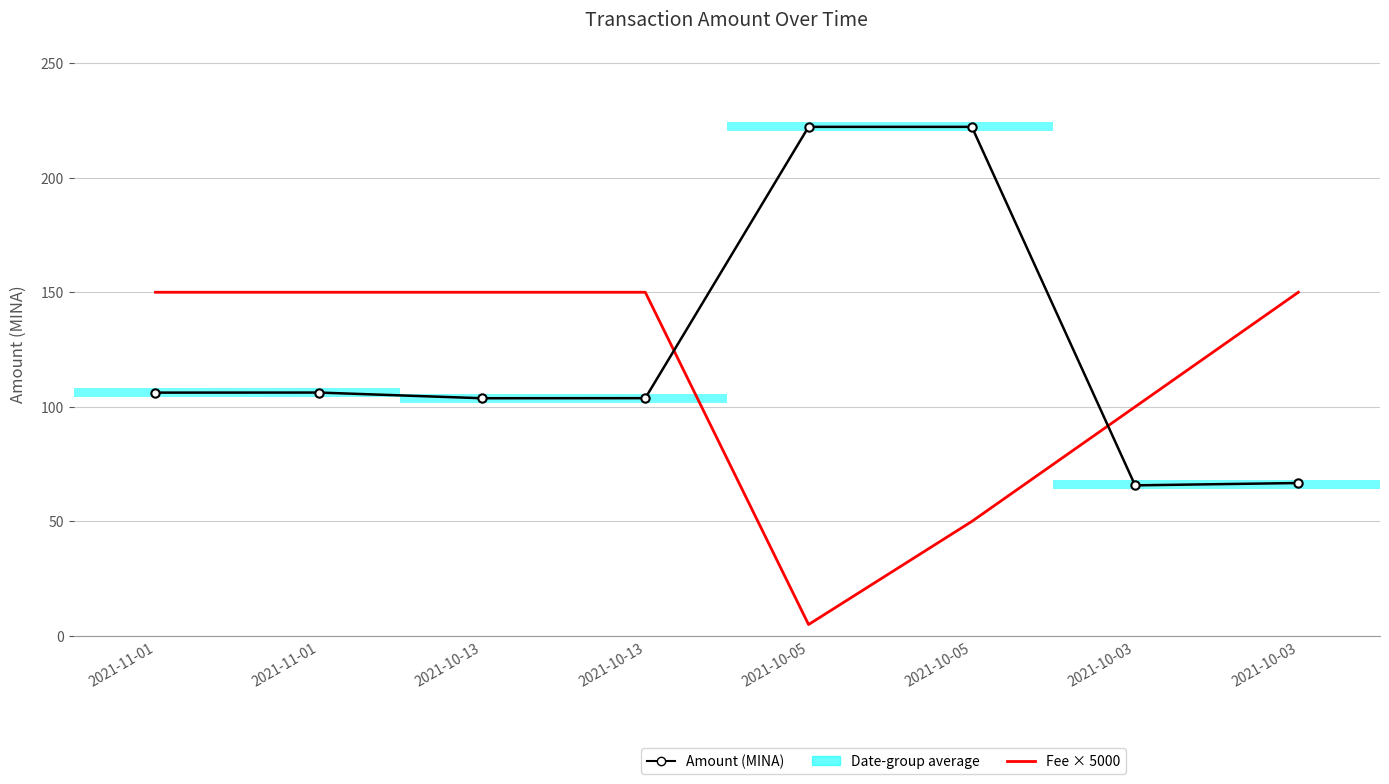

Reading left to right, what are all the values shown in this chart?

Amount (MINA): 106.2	106.2	103.7	103.8	222.2	222.2	65.7	66.8
Fee × 5000: 150.0	150.0	150.0	150.0	5.0	50.0	100.0	150.0